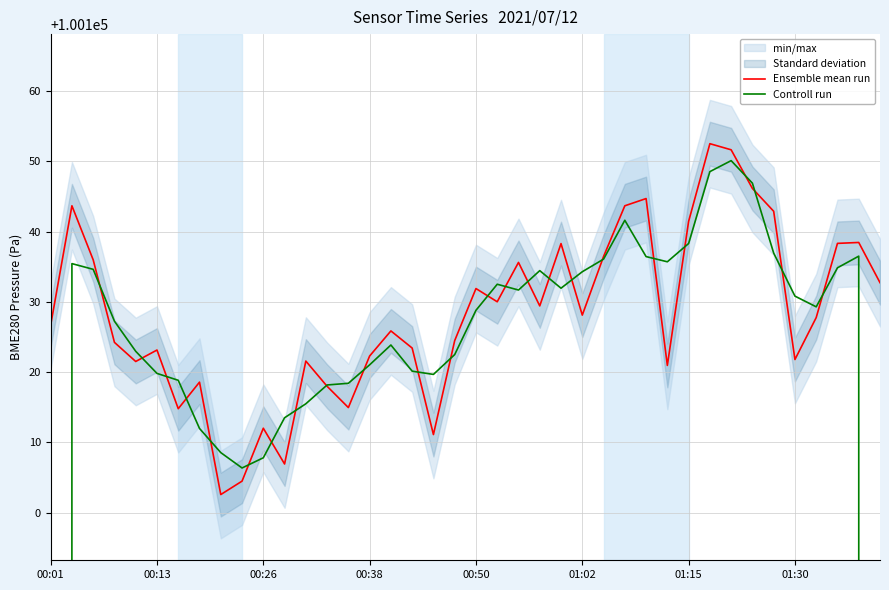

The value of Ensemble mean run at 00:38 is 166835.4. True or false?

False